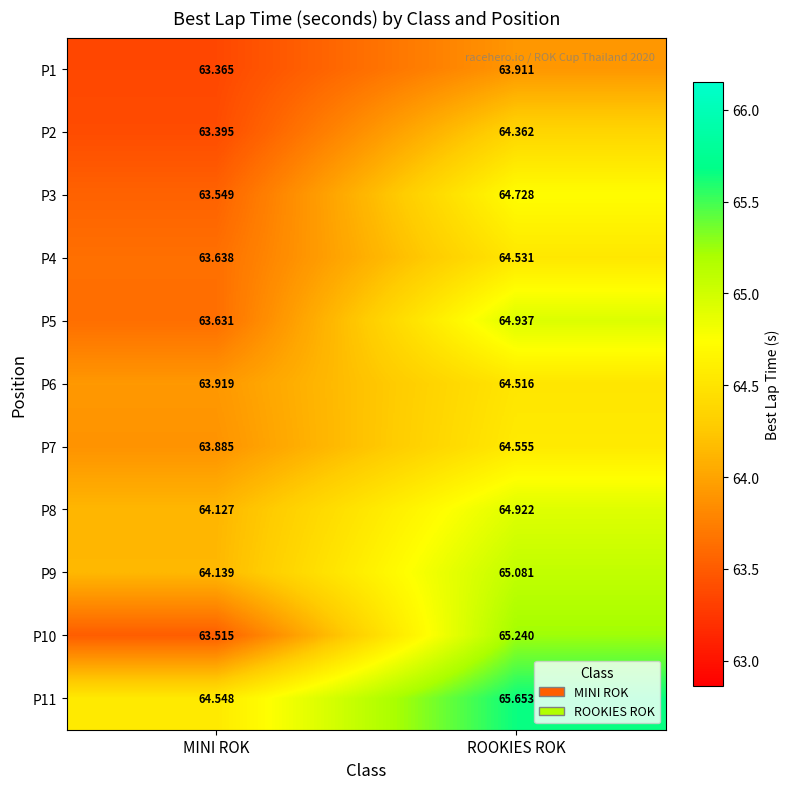

Which category has the highest value in the P3 series?

ROOKIES ROK